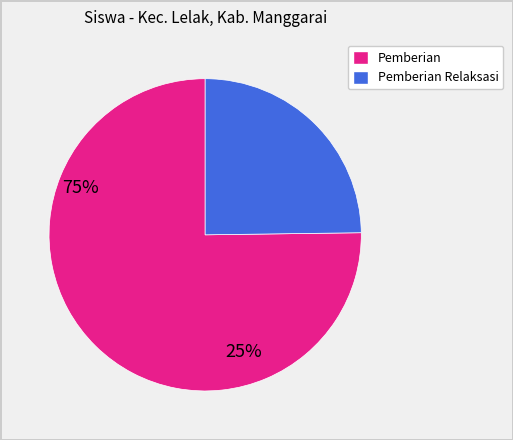

What is the ratio of the value at Pemberian to the value at Pemberian Relaksasi?

3.0